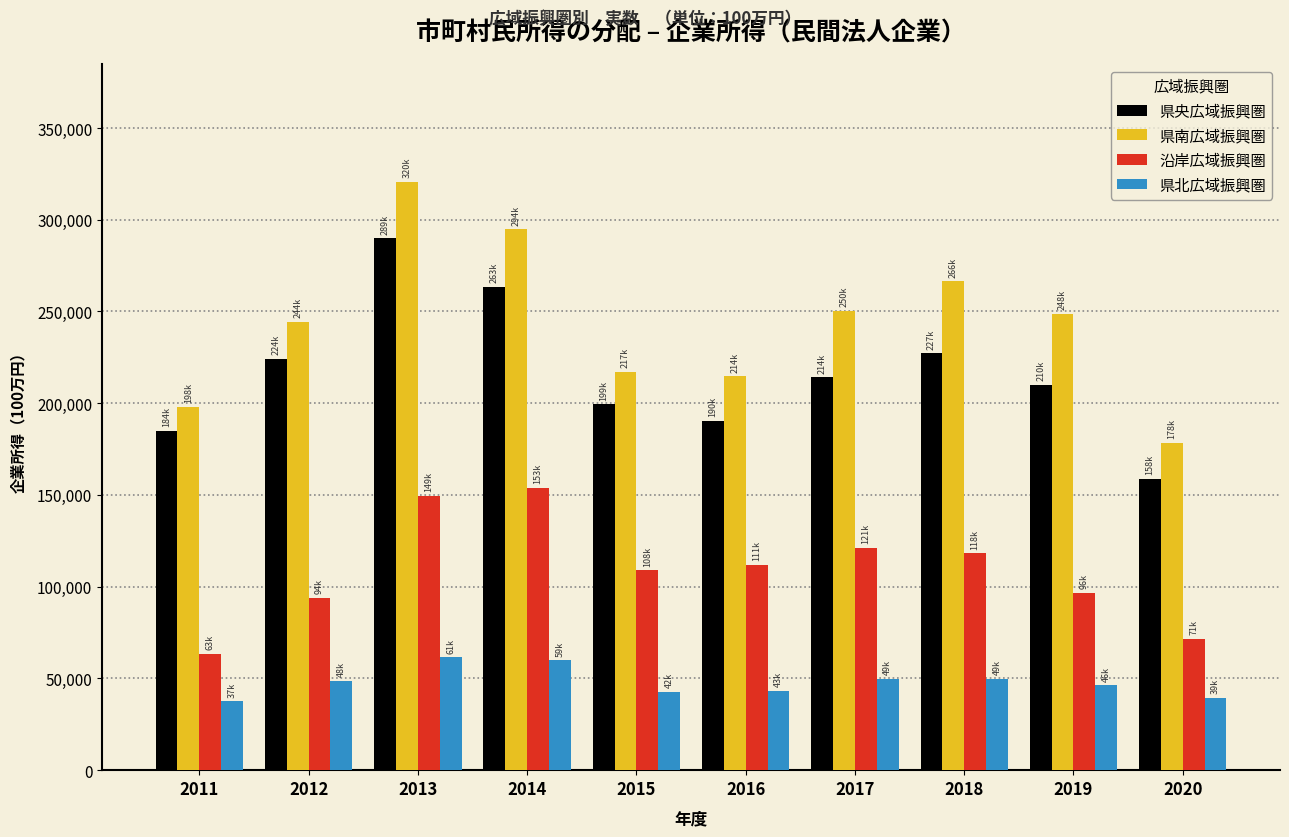

What is the sum of the 県央広域振興圏 values at 2018 and 2012?

451436